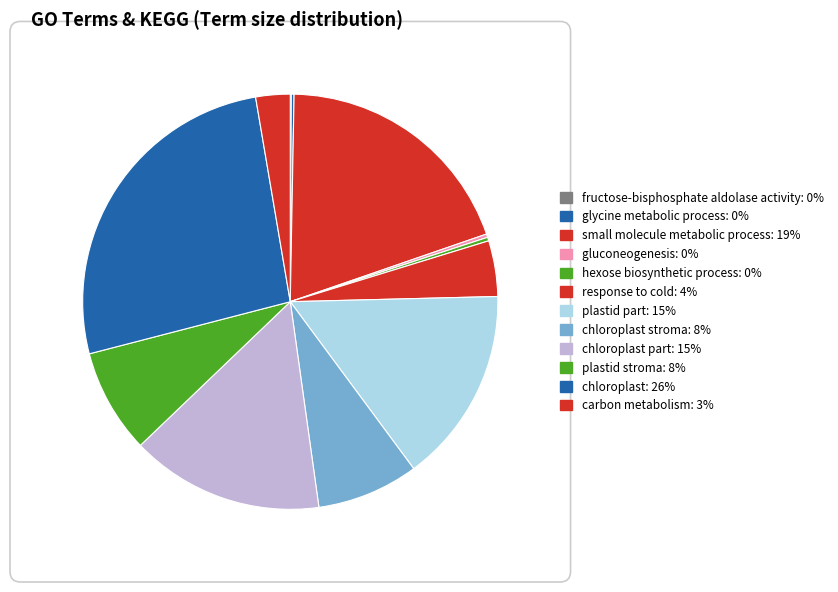

How many slices are in this pie chart?

12